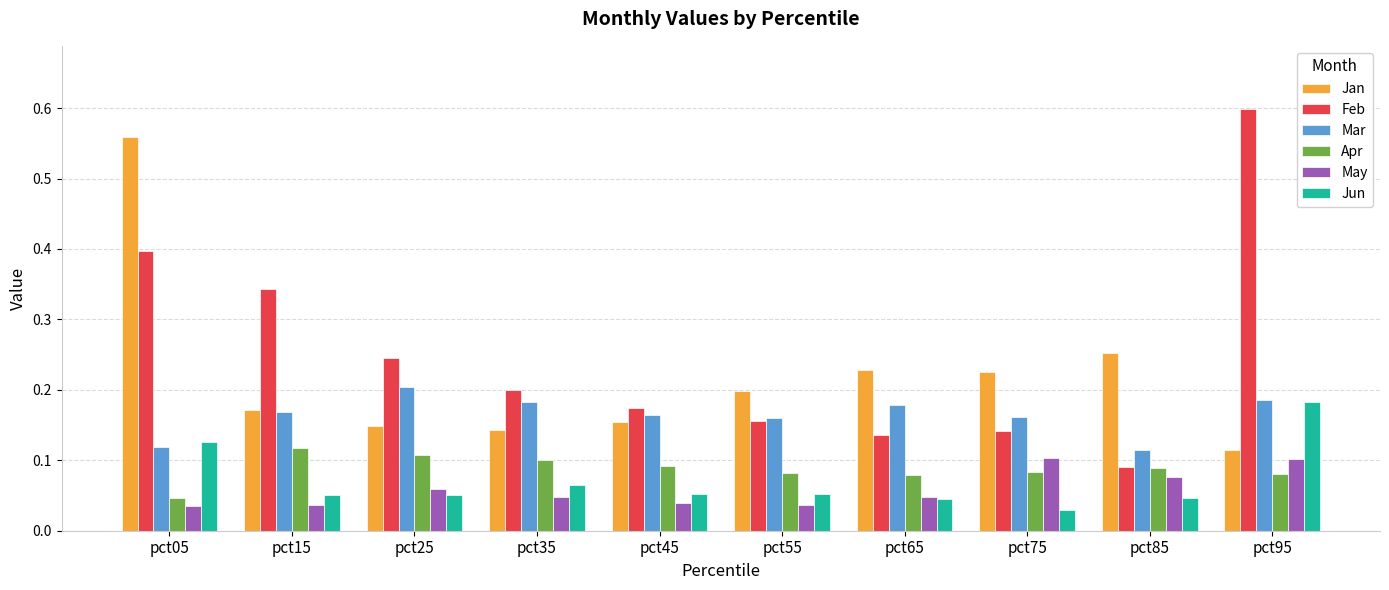

Does the chart contain stacked bars?

No